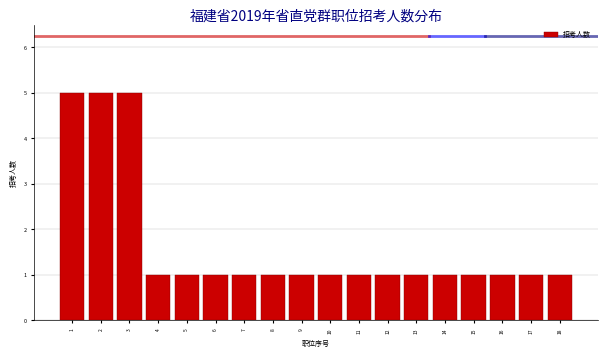

Reading right to left, extract all data points from this chart.

1	1	1	1	1	1	1	1	1	1	1	1	1	1	1	5	5	5